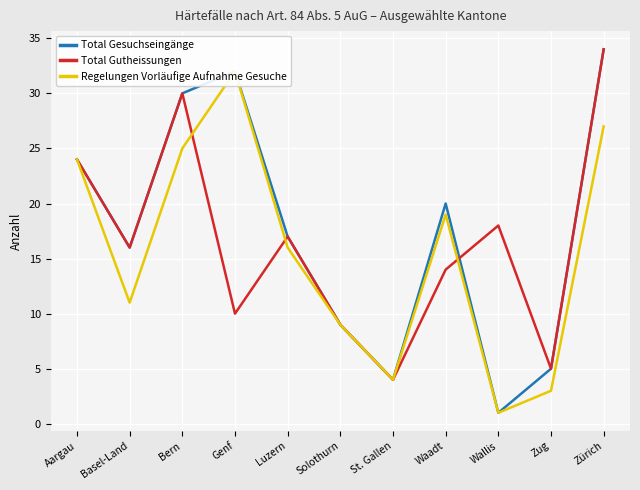

List the series in order of their peak value, lowest first.

Regelungen Vorläufige Aufnahme Gesuche, Total Gesuchseingänge, Total Gutheissungen